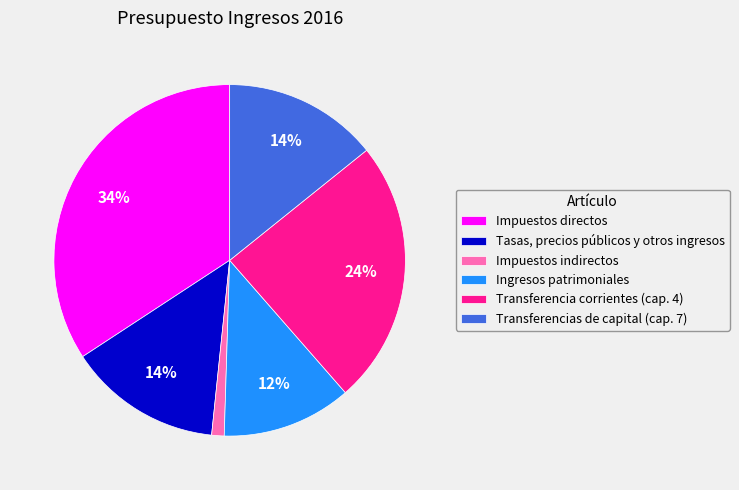

To the nearest percent, what portion does Tasas, precios públicos y otros ingresos represent?

14%